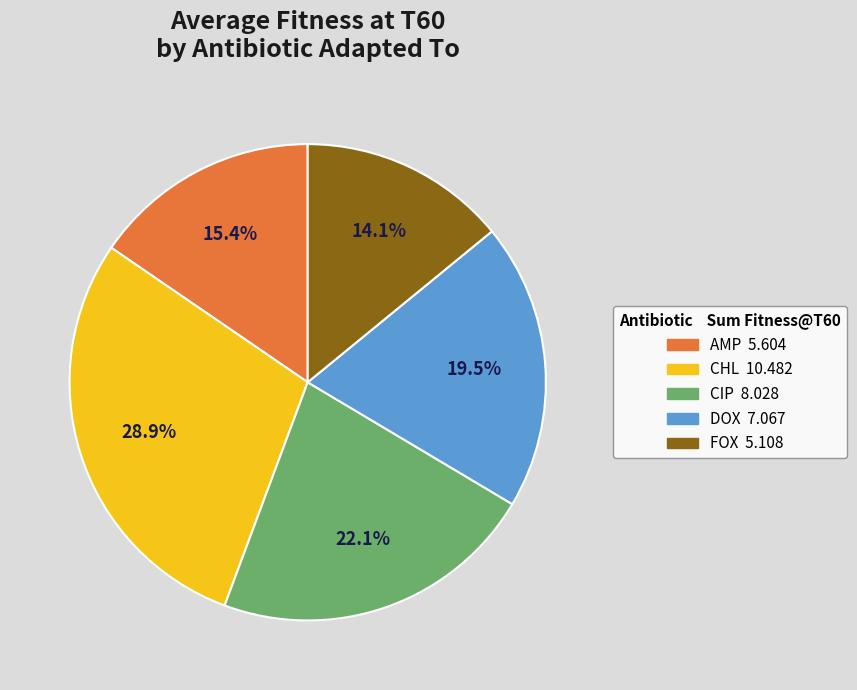

How many slices are in this pie chart?

5